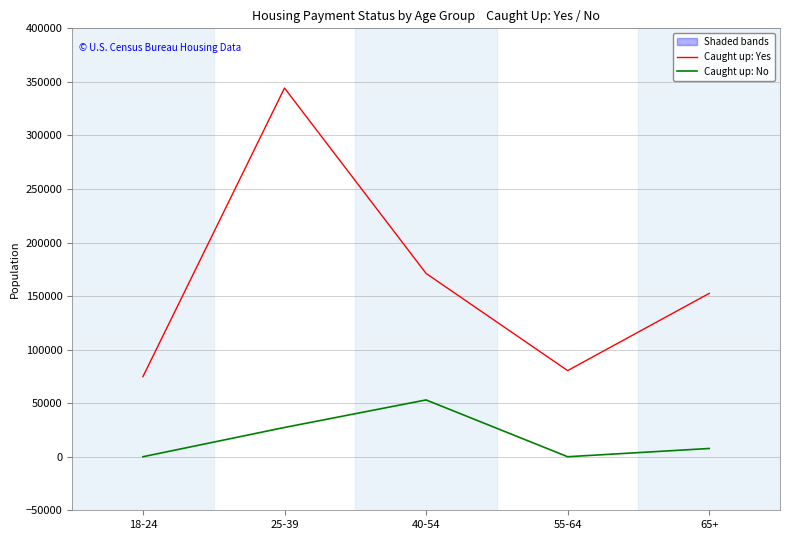

At which category is the sum across all series the highest?

25-39